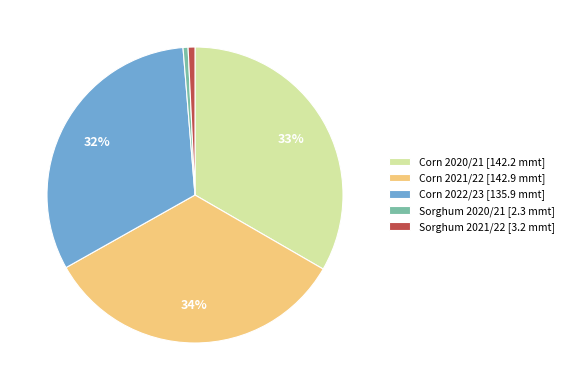

To the nearest percent, what percentage of the pie is Sorghum 2021/22 [3.2 mmt]?

1%